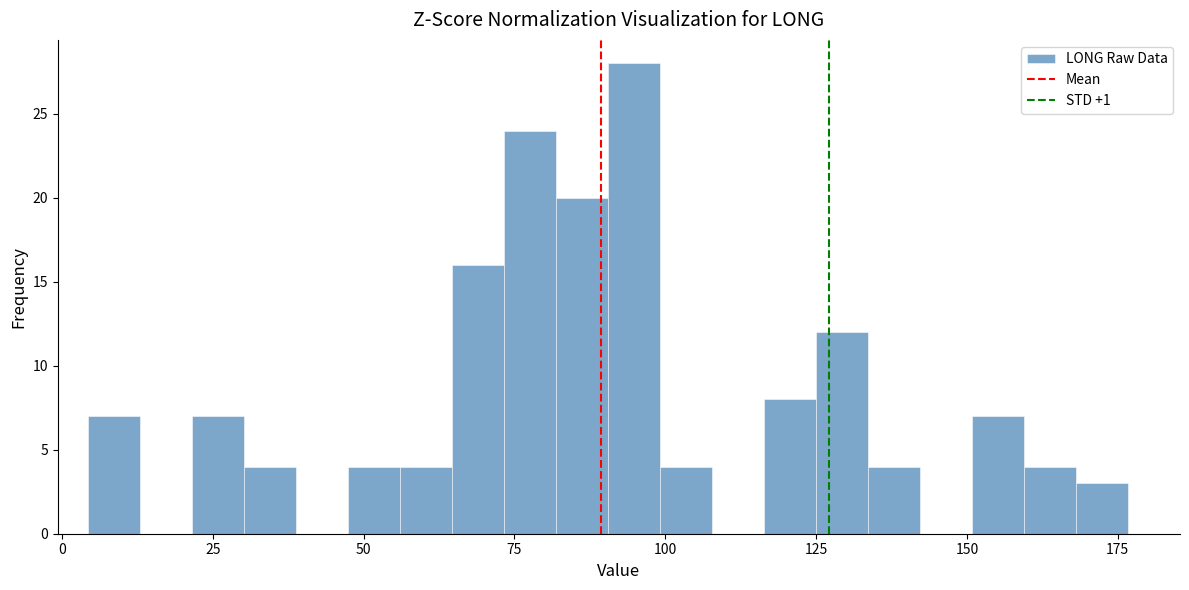

Around what value on the x-axis is the tallest bar? Give the approximate position of its centre, as read against the axis.

95